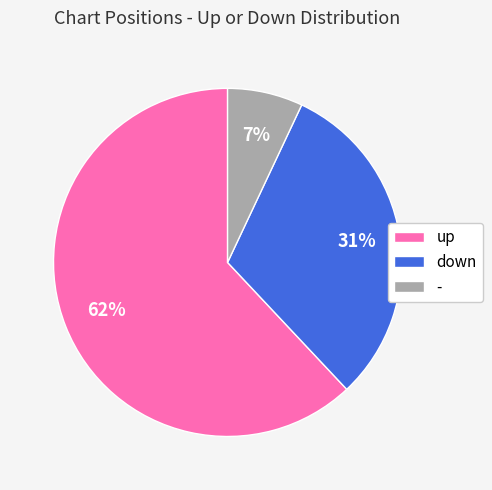

Which category has the smallest portion of the pie?

-